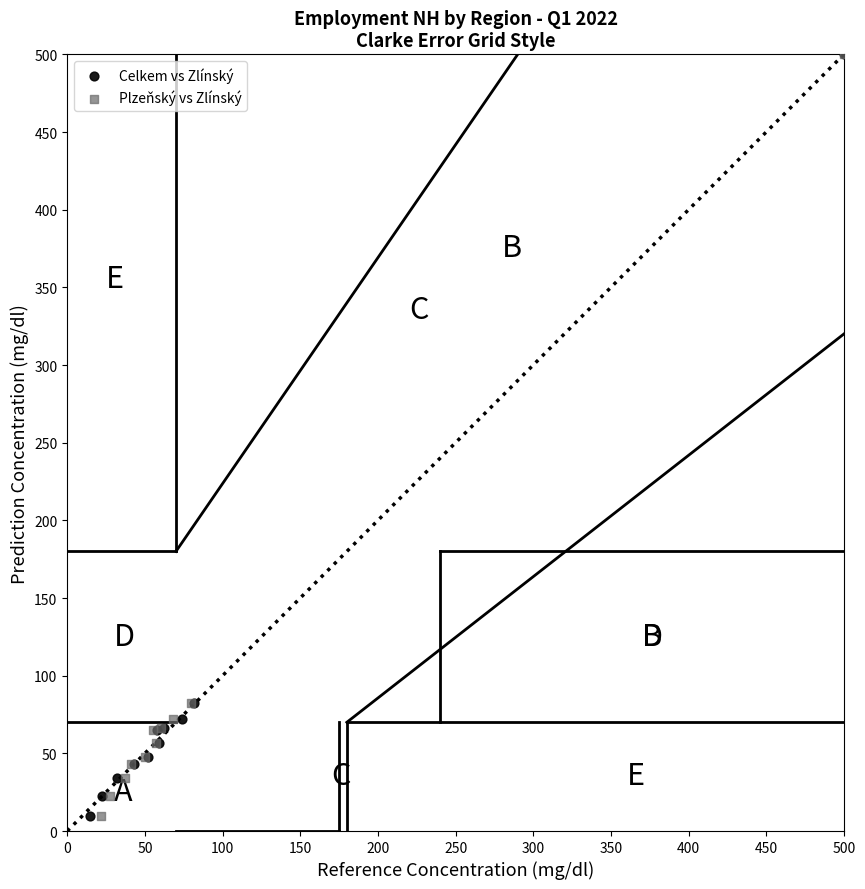

What are all the series names shown in the legend?

Celkem vs Zlínský, Plzeňský vs Zlínský